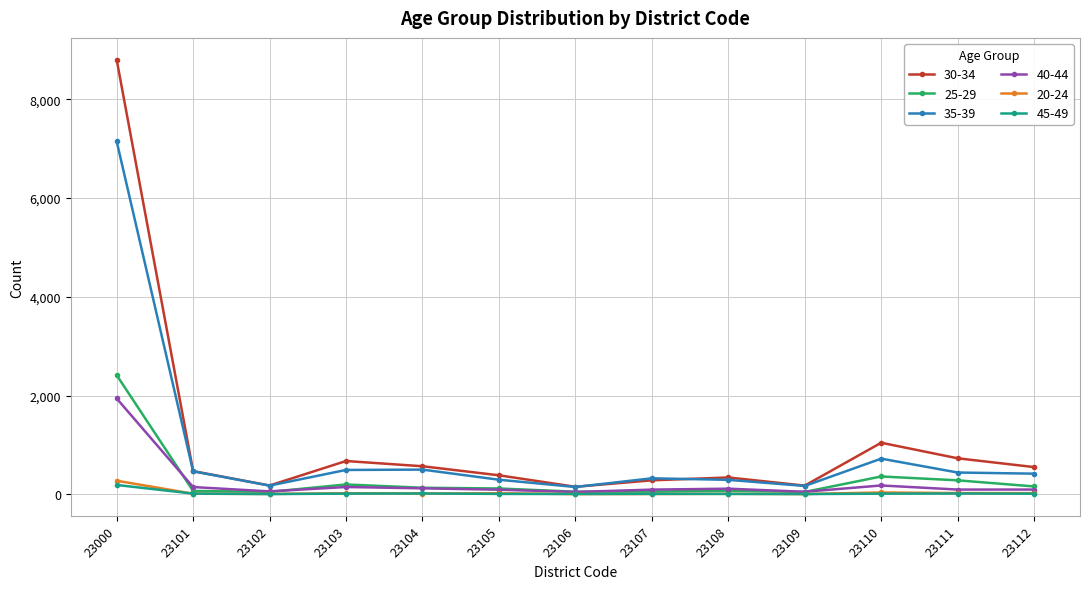

At how many categories does at least one series exceed 7112?

1